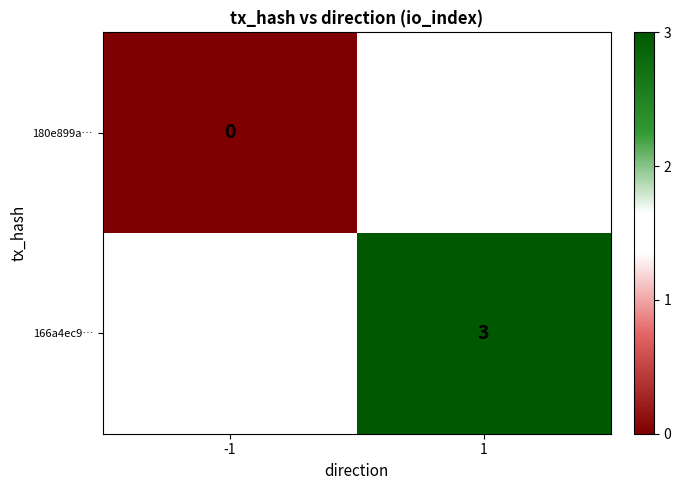

True or false: 166a4ec9… has a value of 3 at 1.

True